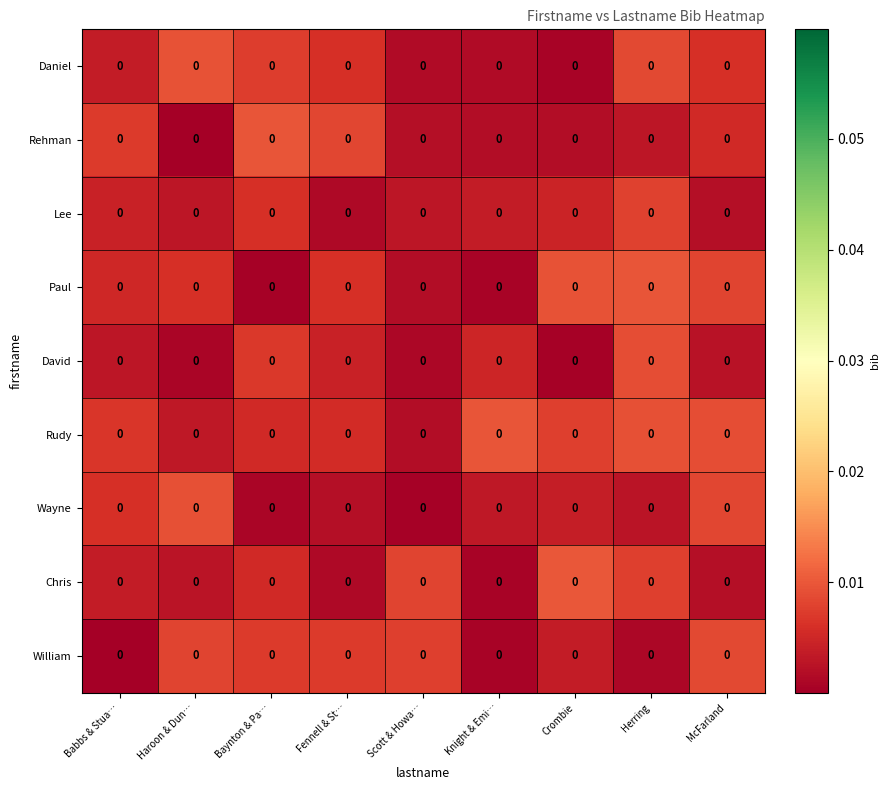

Rank the series by their maximum value, from highest to lowest.

Chris, Rehman, Rudy, Paul, Daniel, Wayne, David, William, Lee